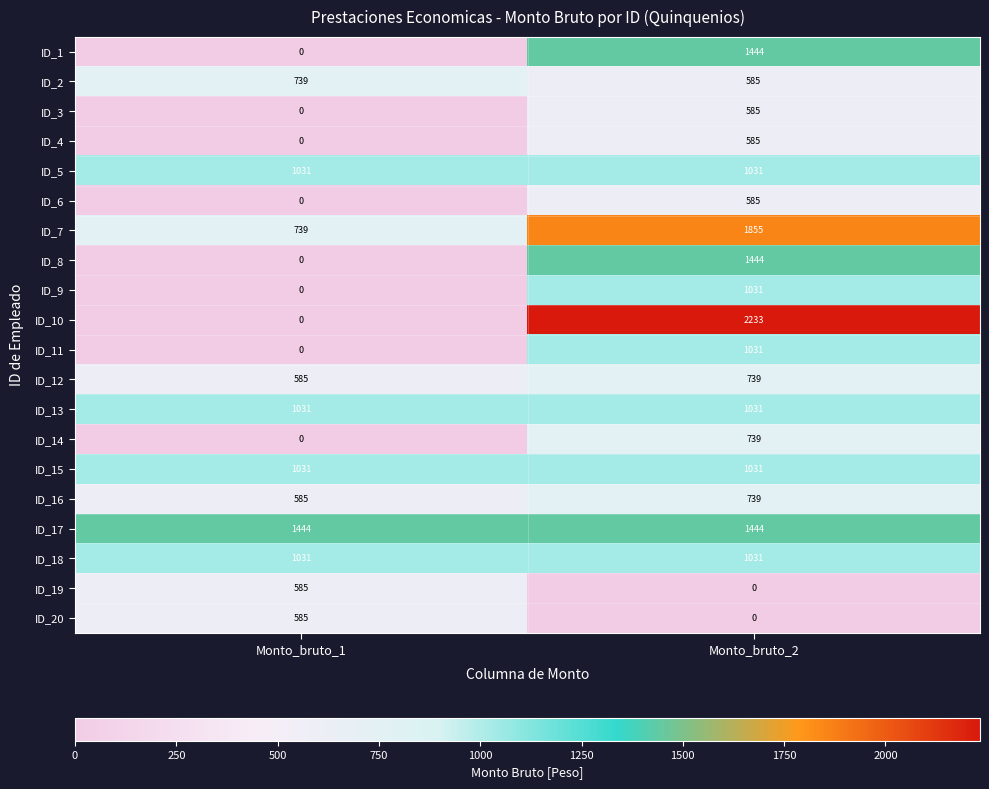

Where is ID_10 nearest to the value 1116?

Monto_bruto_1